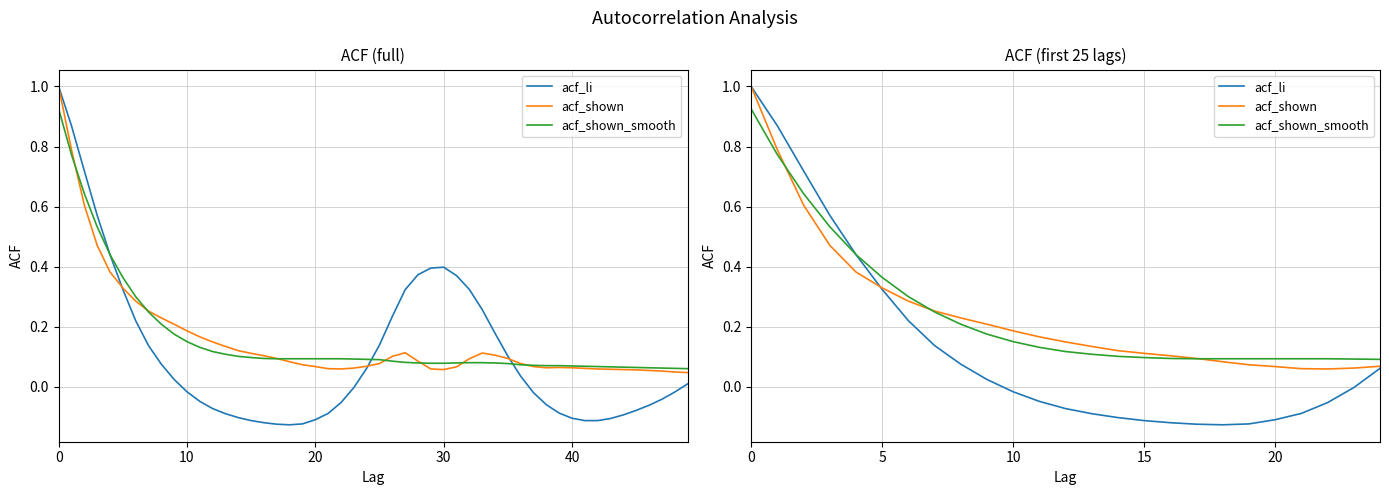

How many times do acf_shown and acf_shown_smooth cross each other?

3